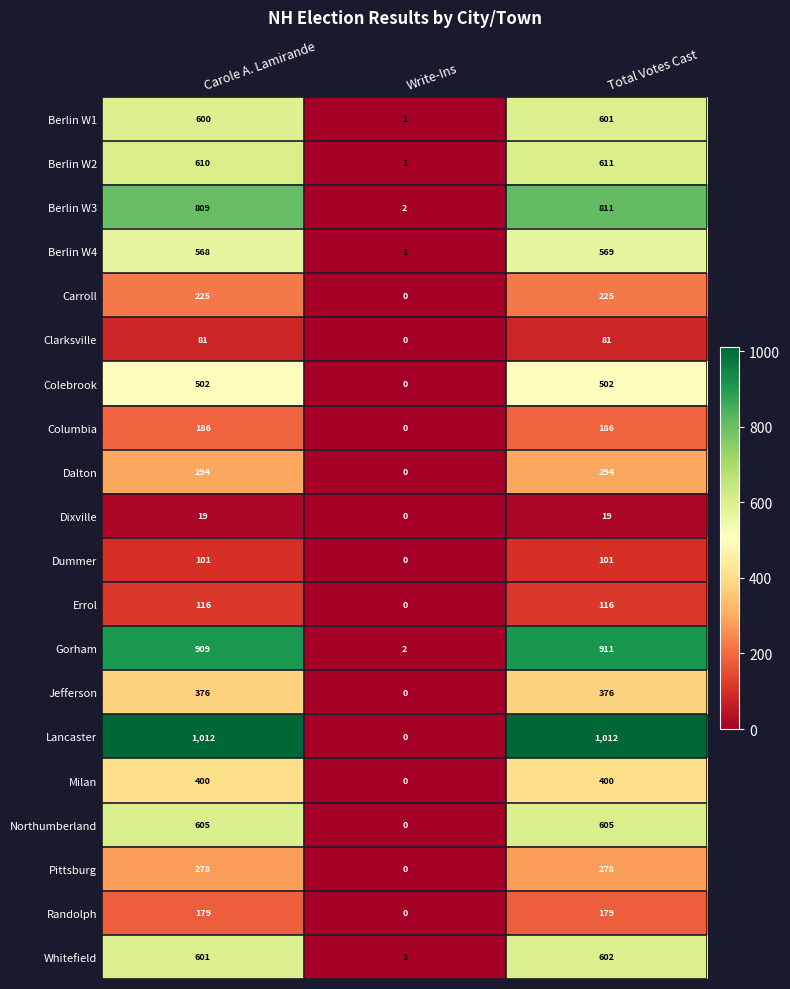

Count the number of categories in the chart.

3